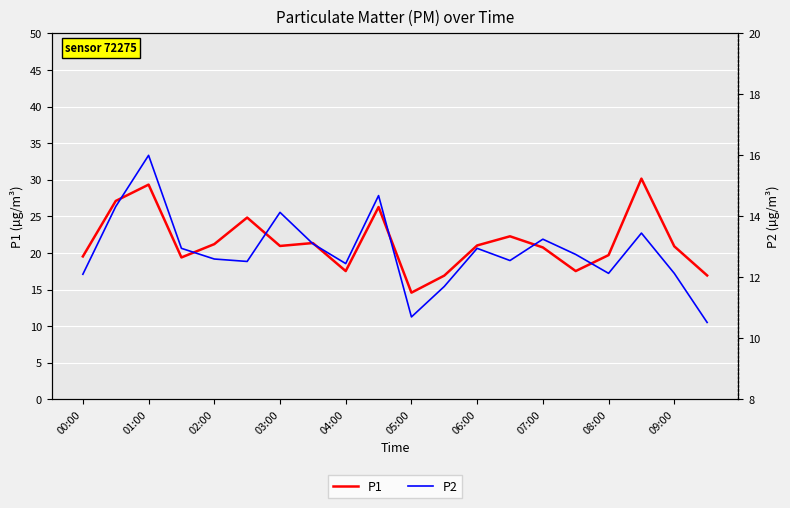

What is the sum of the P2 values at 05:00 and 00:00?

22.8